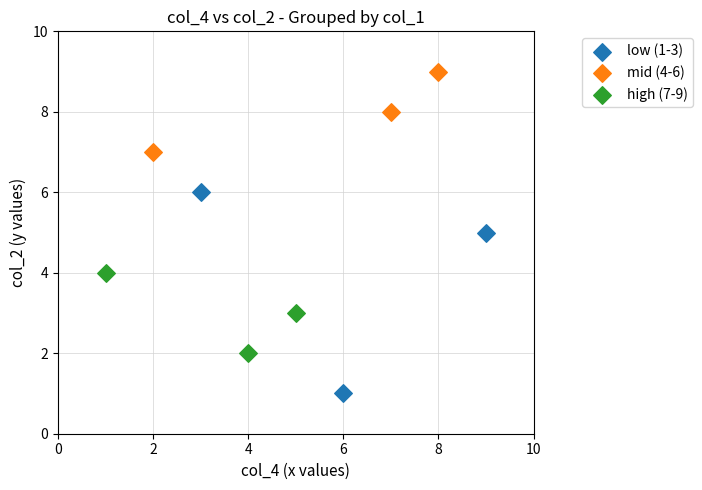

Which series reaches the minimum Y coordinate?

low (1-3)